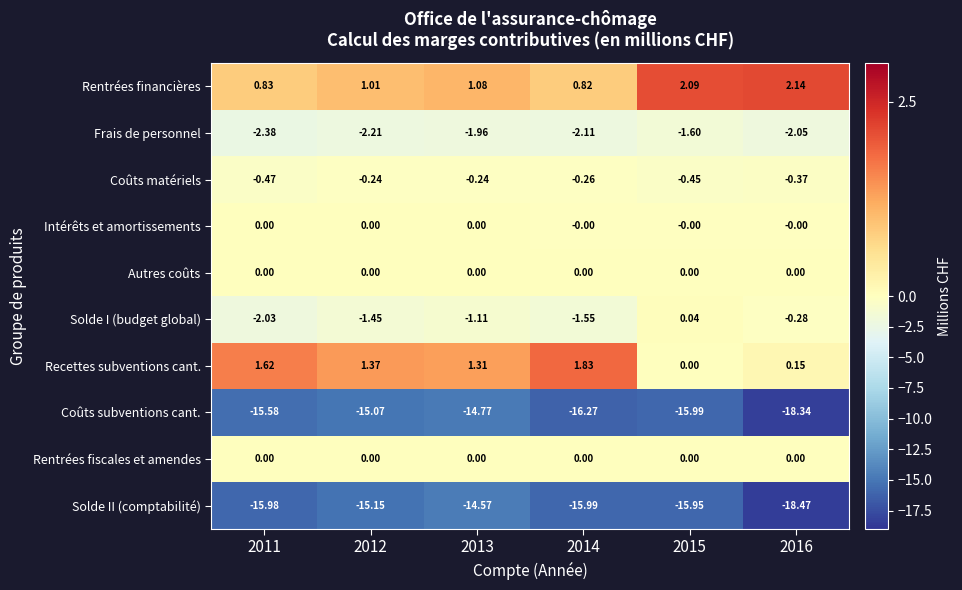

Which series has the widest spread of values?

Solde II (comptabilité)